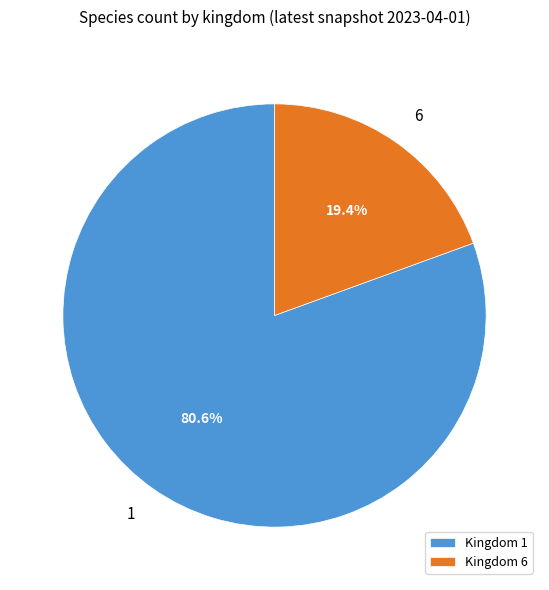

Is it true that 6 is 27% of the pie?

False